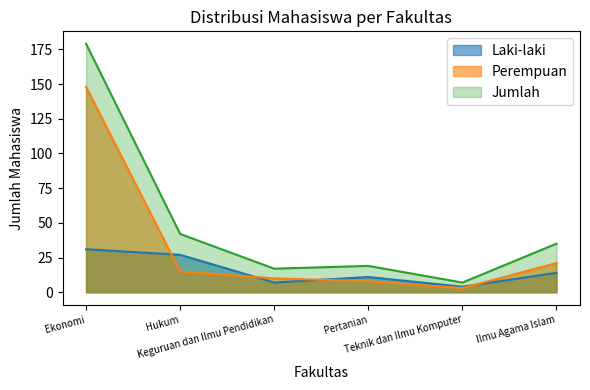

List the series in order of their overall mean, lowest first.

Laki-laki, Perempuan, Jumlah